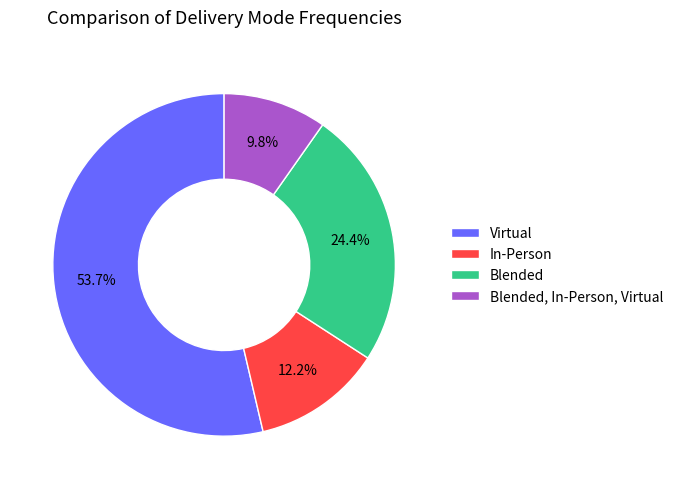

Which slice is the smallest?

Blended, In-Person, Virtual